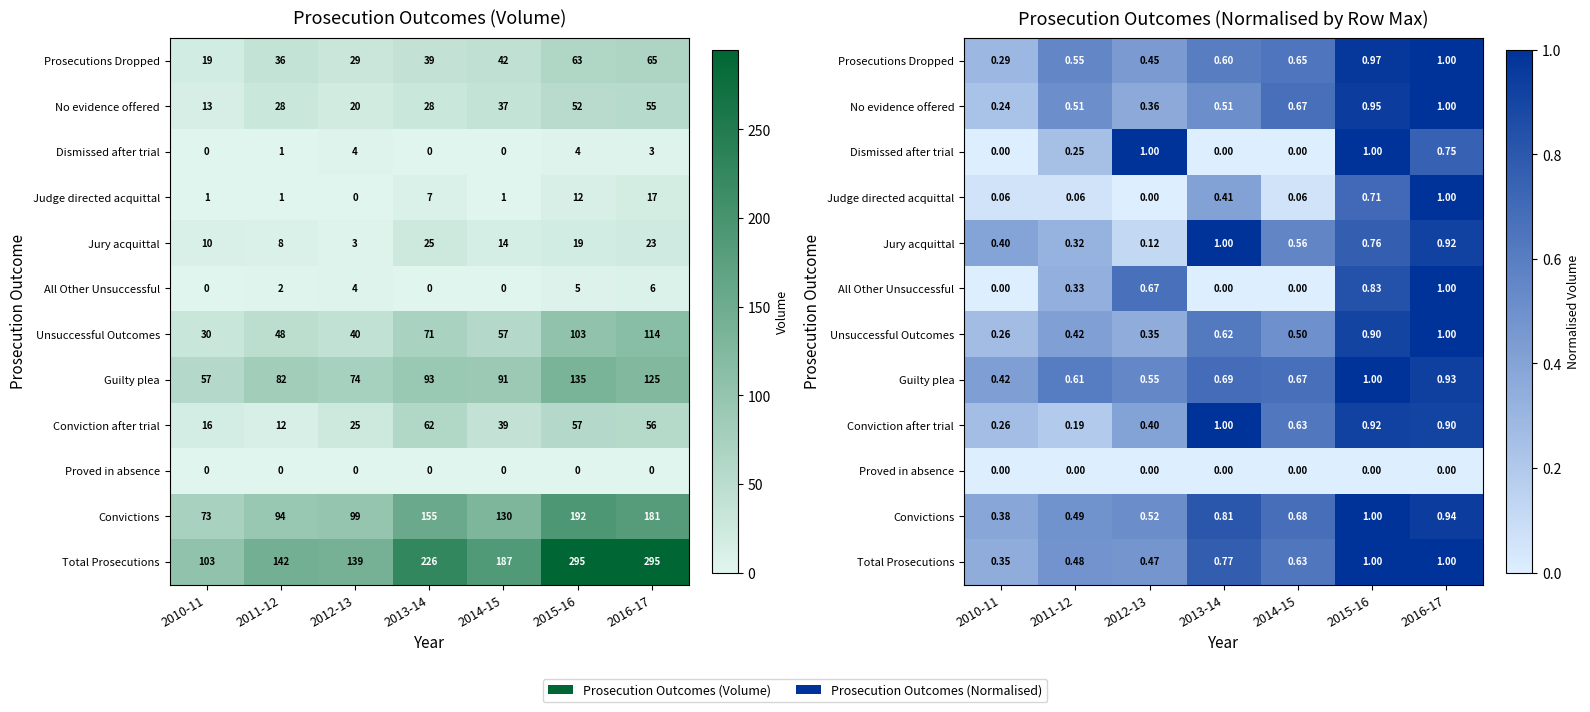

What is the difference between the maximum and minimum values in the Prosecutions Dropped series?

0.7